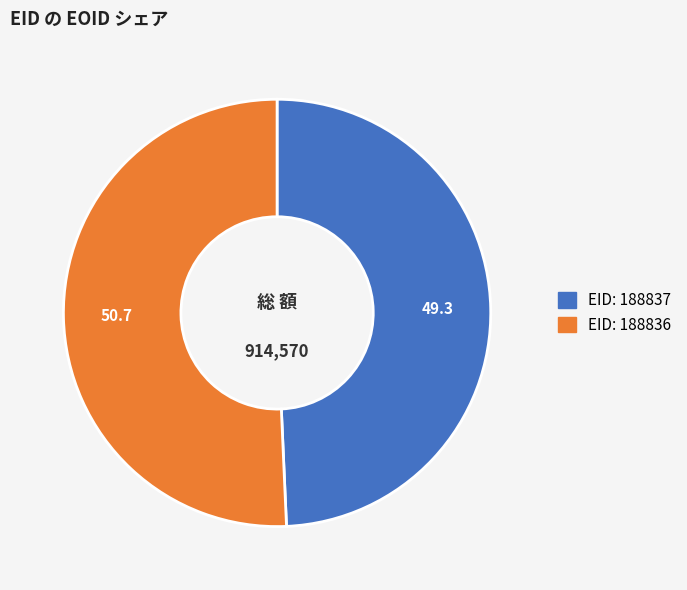

Does any single category account for the majority?

Yes